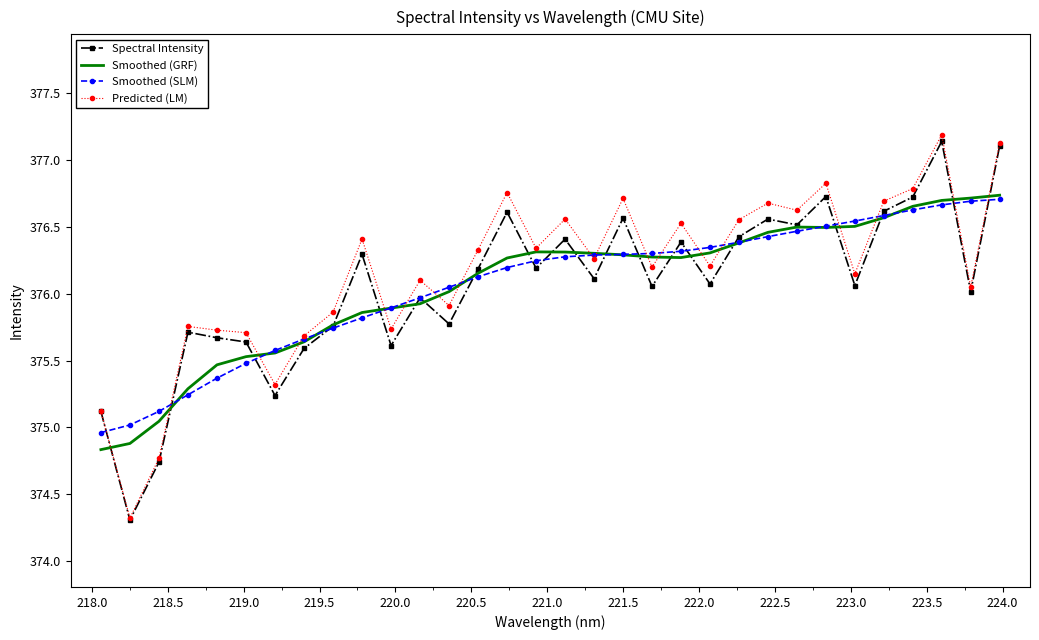

What is the maximum value shown in the chart?

377.2